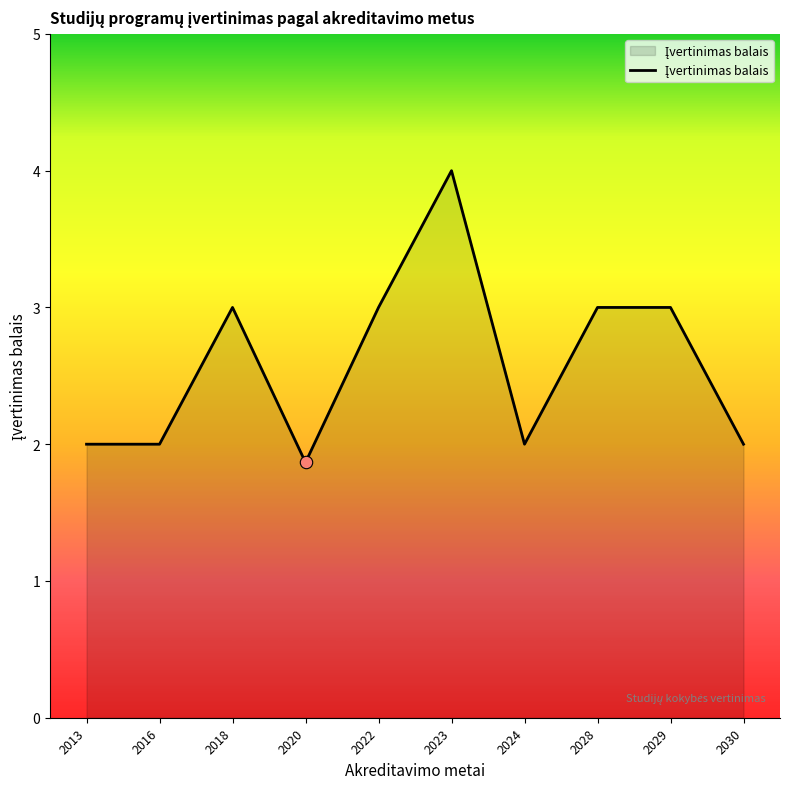

What is the ratio of the value at 2016 to the value at 2030?

1.0